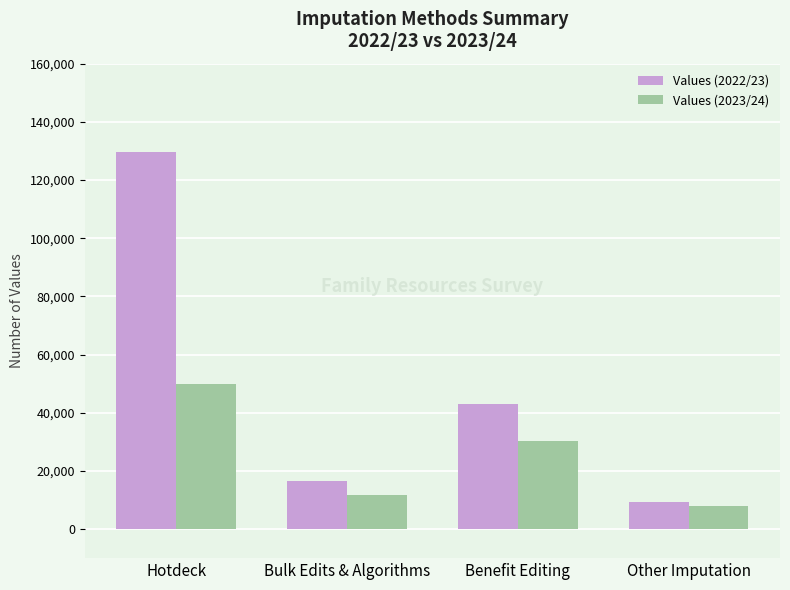

Which series has the widest spread of values?

Values (2022/23)